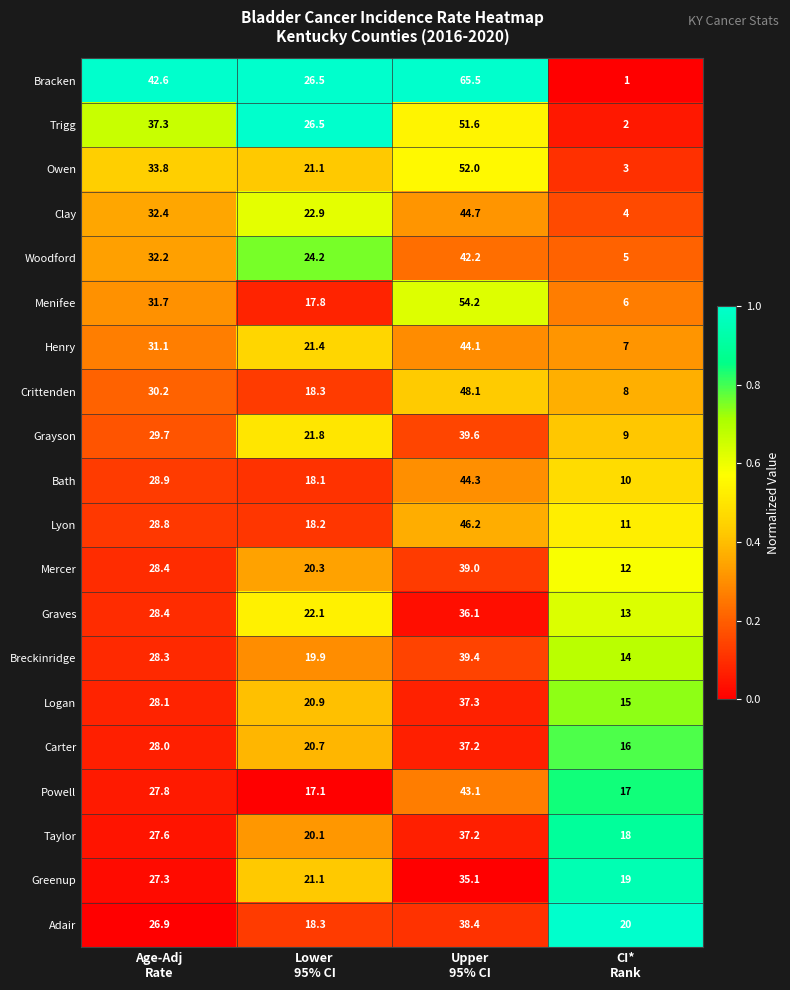

What is the sum of all Adair values?

103.6